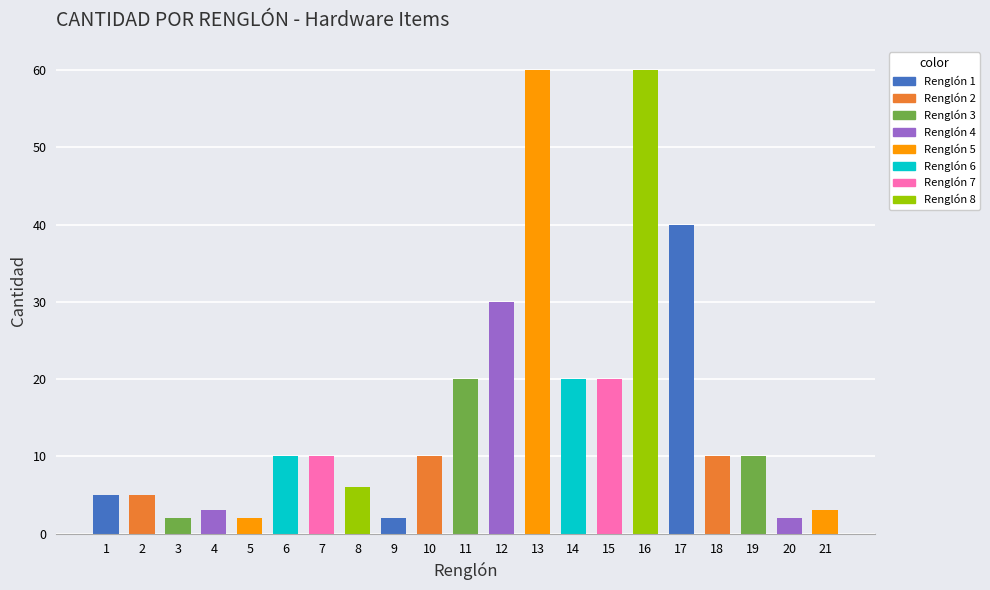

The value at 13 is 107. True or false?

False